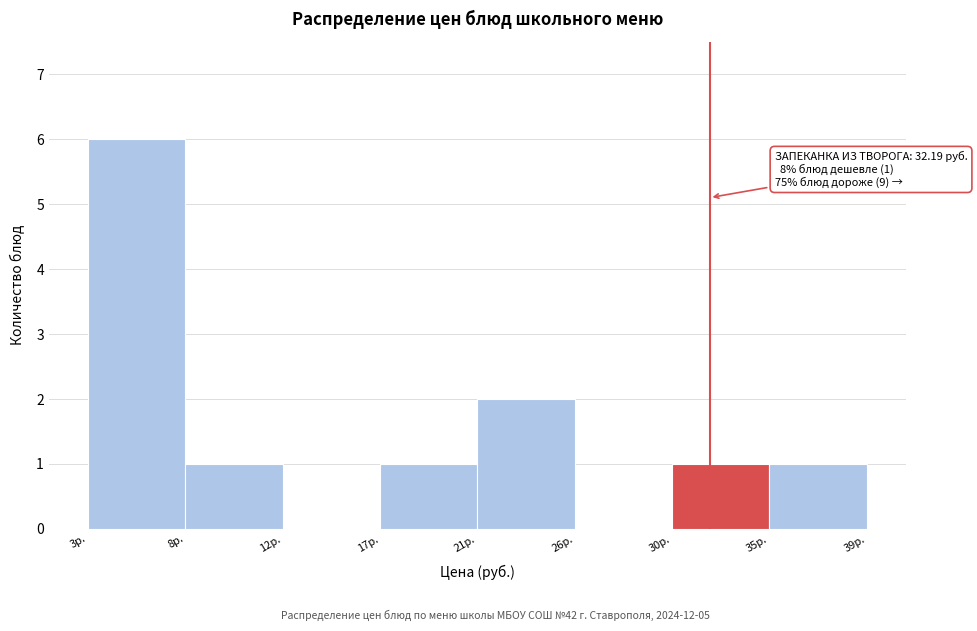

Reading left to right, list all the values displayed in this chart.

3р.=6	8р.=1	12р.=0	17р.=1	21р.=2	26р.=0	30р.=1	35р.=1